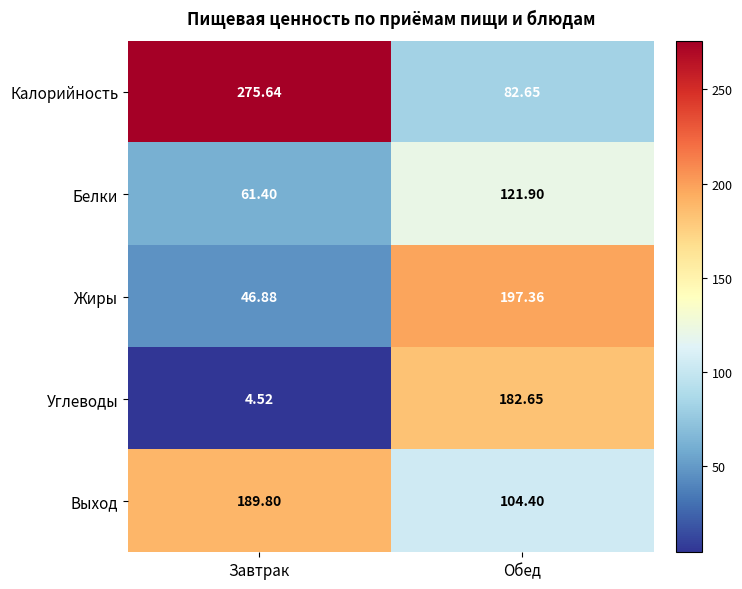

At which category is the sum across all series the highest?

Обед